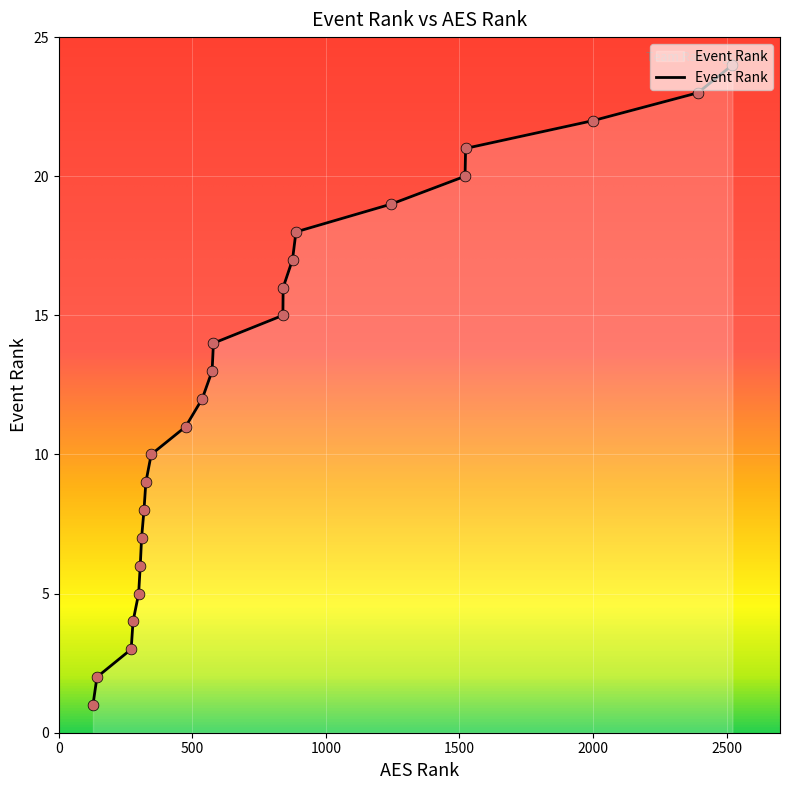

What is the maximum value shown in the chart?

24